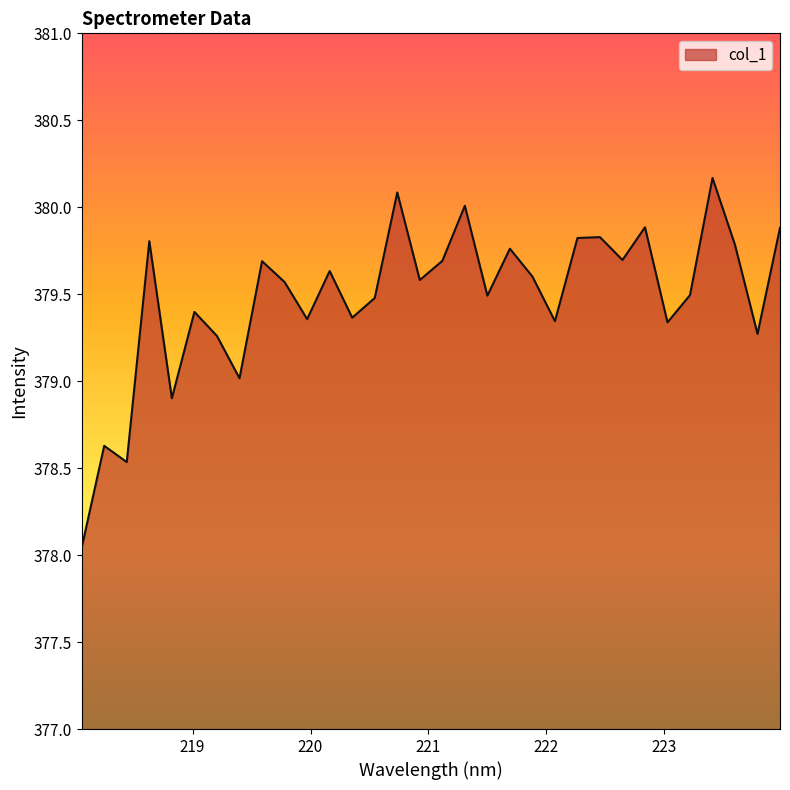

What is the maximum value shown in the chart?

380.2